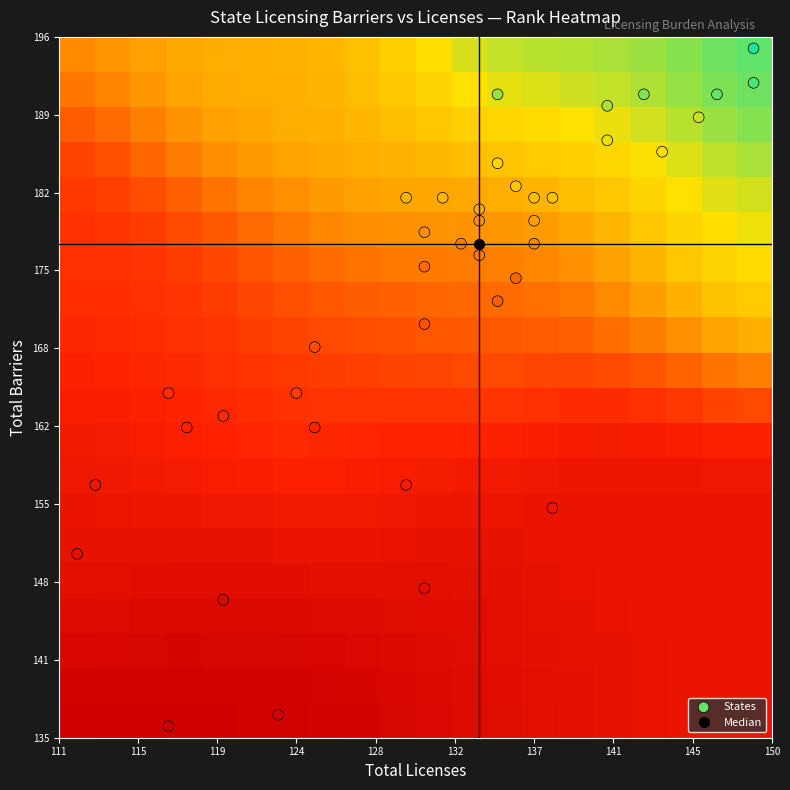

At how many categories does at least one series exceed 27?

40